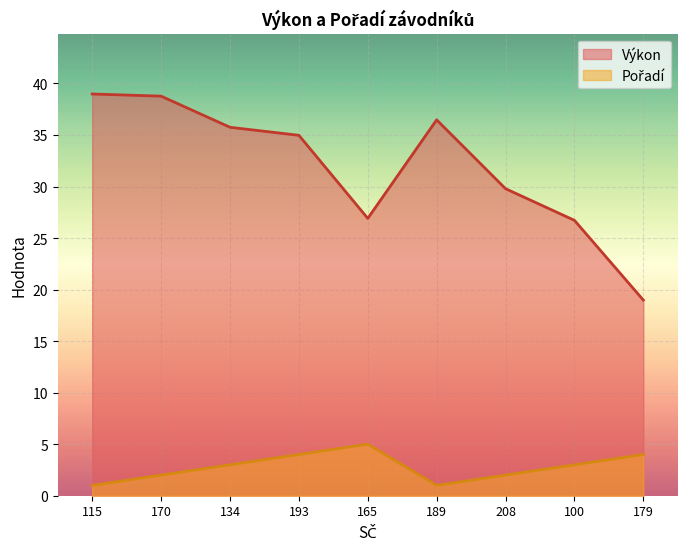

True or false: Pořadí and Výkon cross at least once.

False